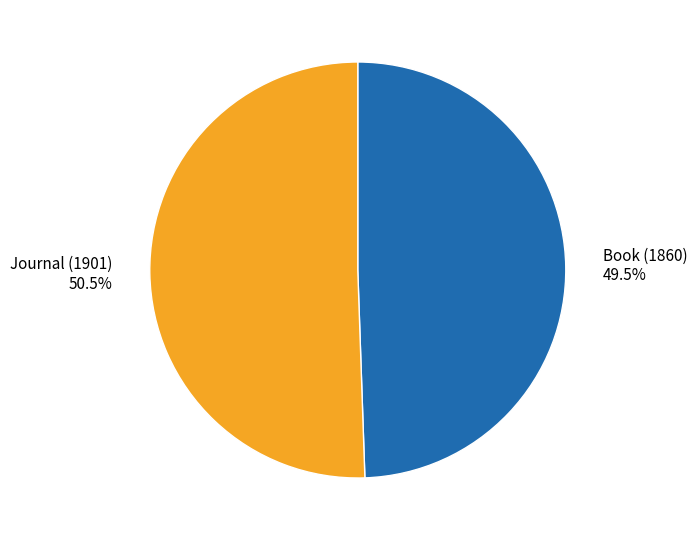

What is the ratio of the value at Journal (1901) to the value at Book (1860)?

1.0